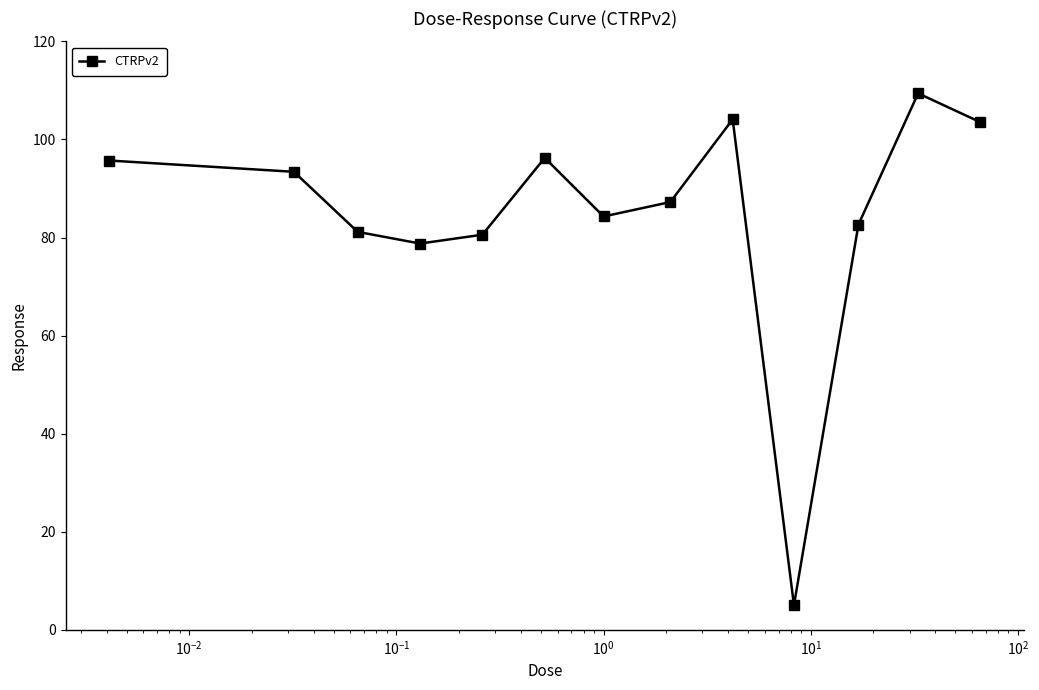

True or false: there are more than 1 points higher than both neighbors.

True